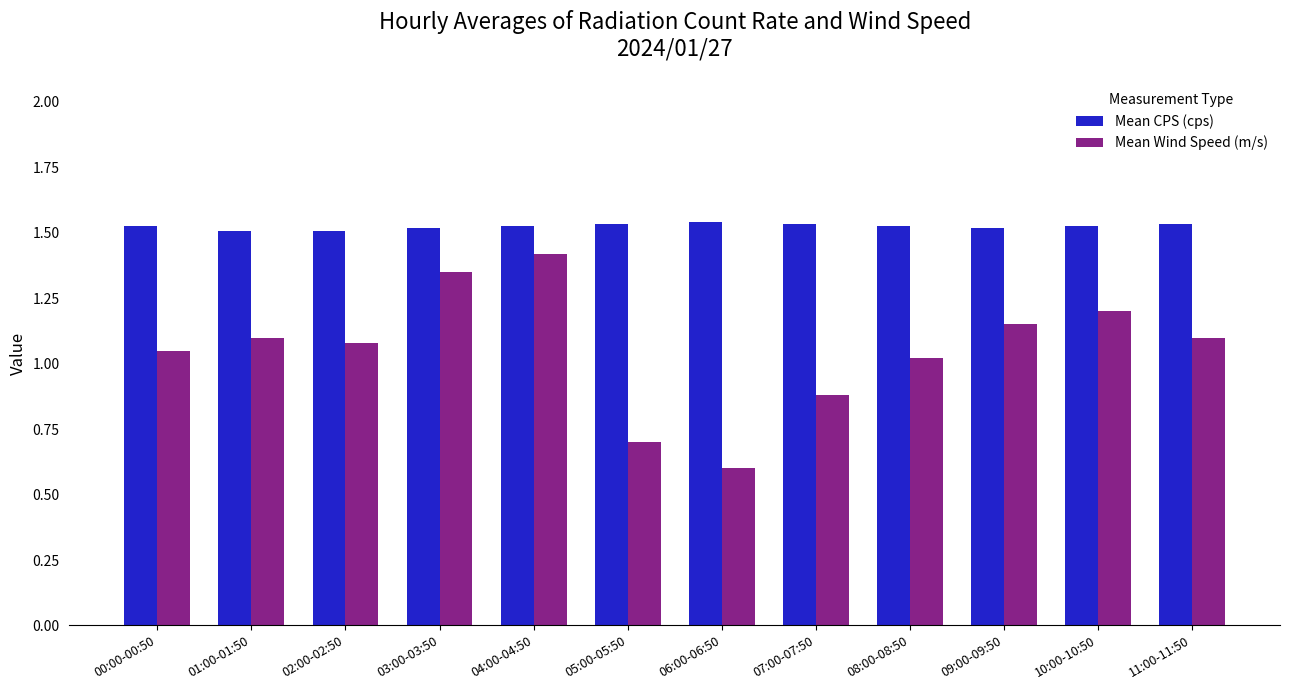

Which series has the largest total across all categories?

Mean CPS (cps)